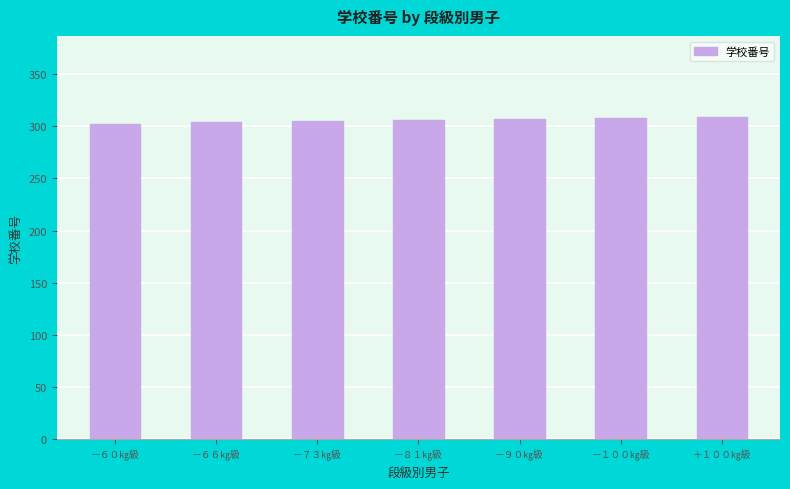

What is the ratio of the value at －９０㎏級 to the value at －８１㎏級?

1.0